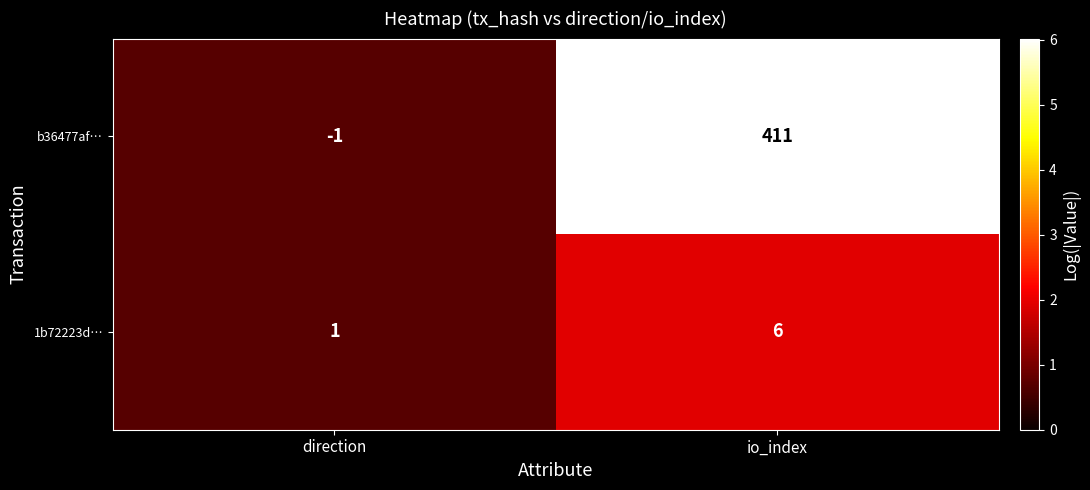

Which label corresponds to the smallest value in the chart?

direction